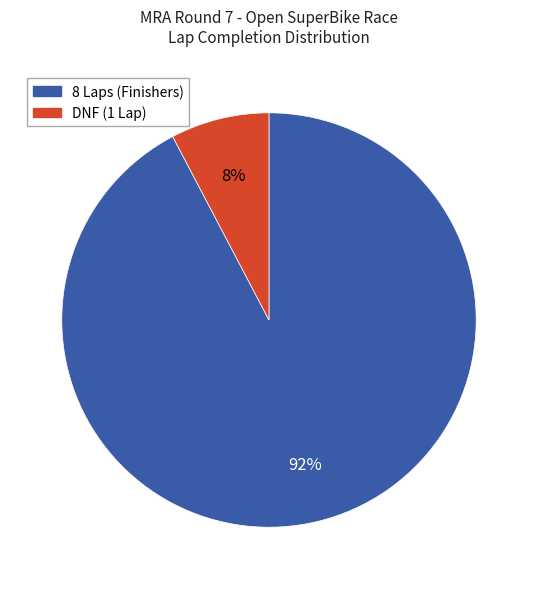

To the nearest percent, what is the average slice percentage?

50%